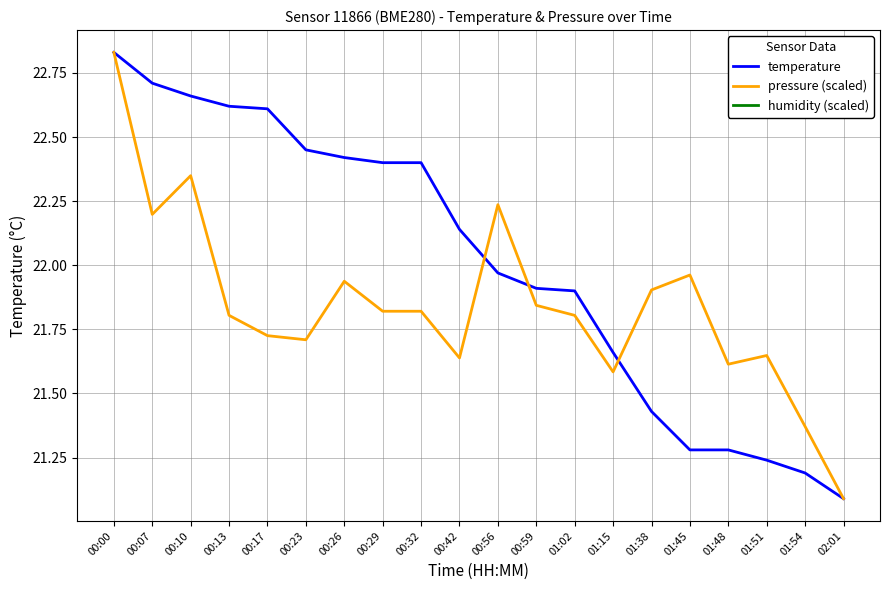

True or false: pressure (scaled) has a value of 6.1 at 00:13.

False